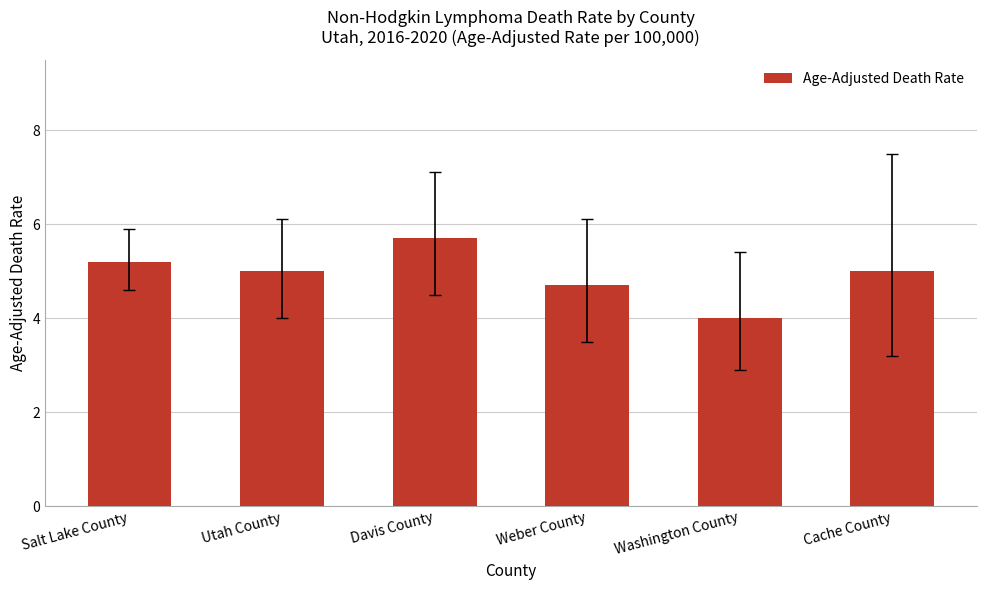

What is the label of the 6th bar from the right?

Salt Lake County